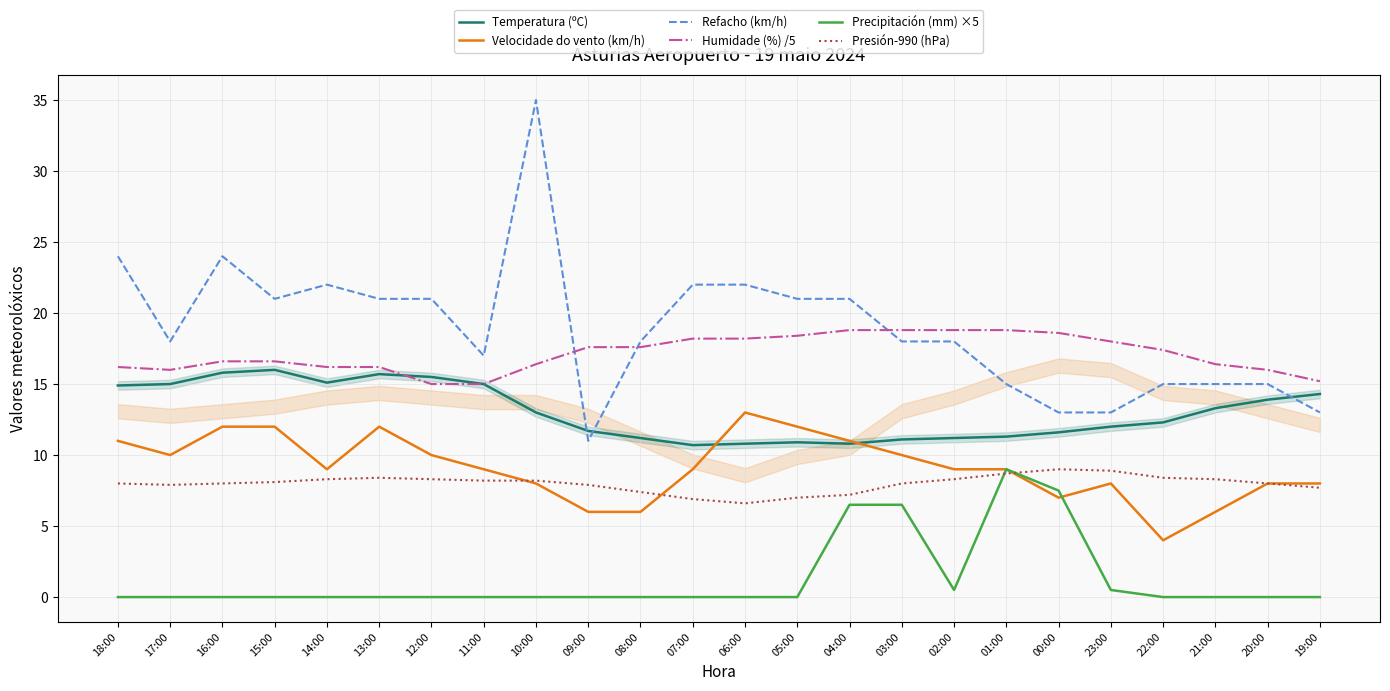

What position from the left is 18:00?

1